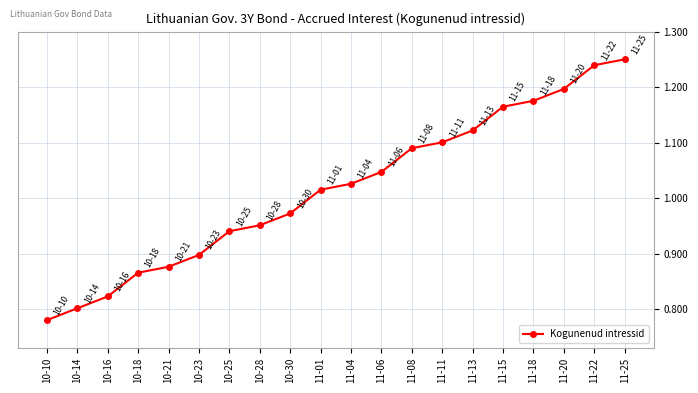

At which label does the data first exceed 1?

11-01